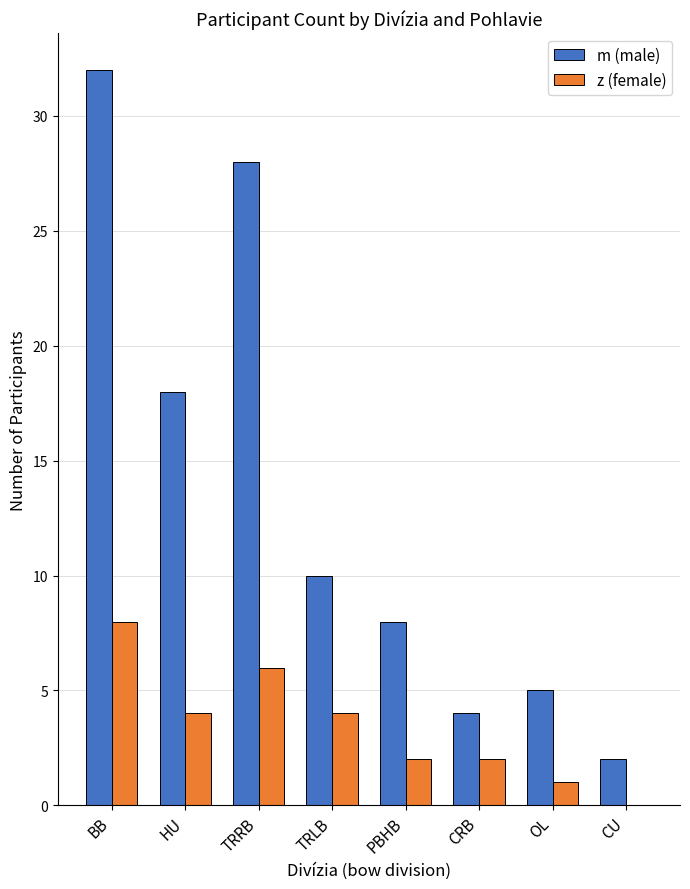

How many series are shown in this chart?

2